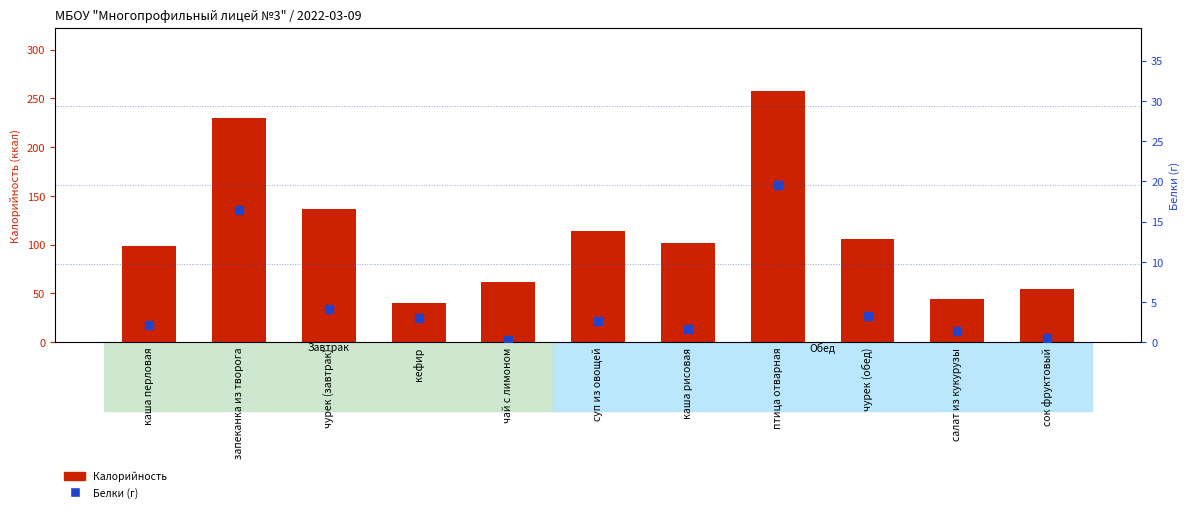

At which category does the chart reach its peak across all series?

птица отварная